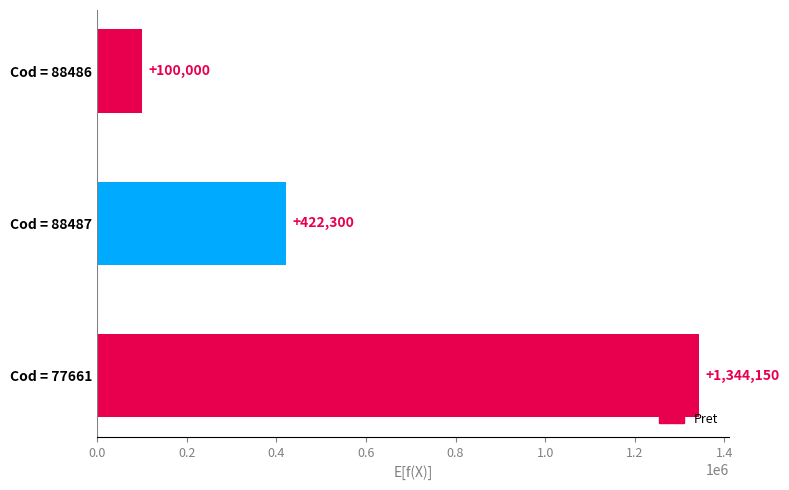

Are the bars horizontal?

Yes